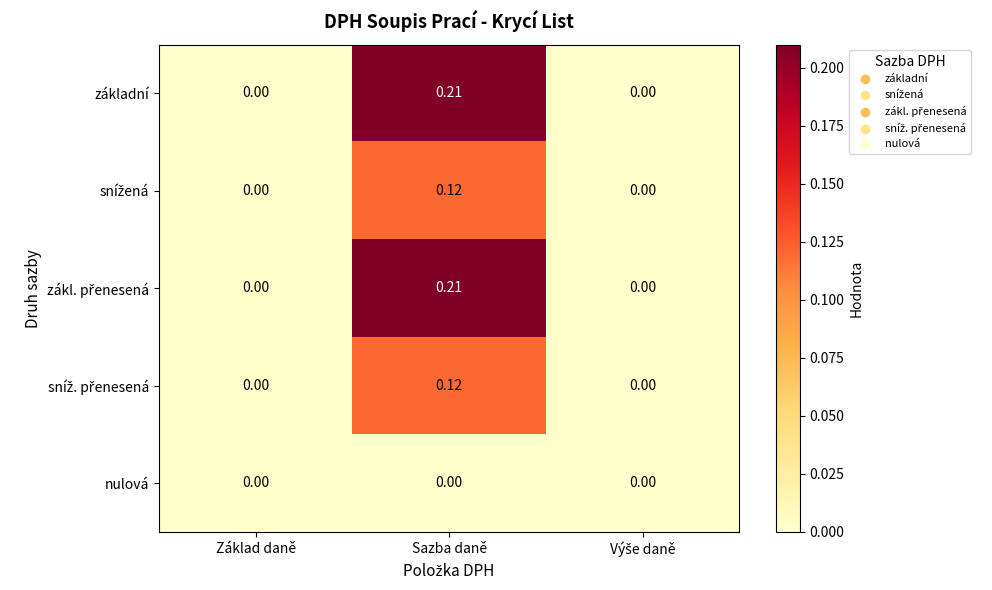

At which category does the chart reach its peak across all series?

Sazba daně